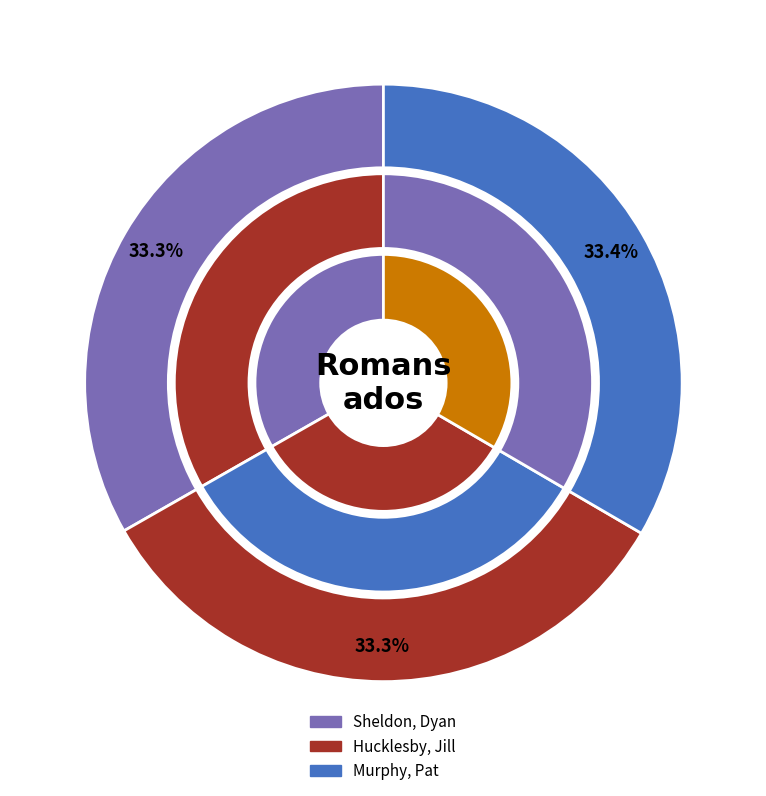

What is the largest slice in the pie chart?

Murphy, Pat